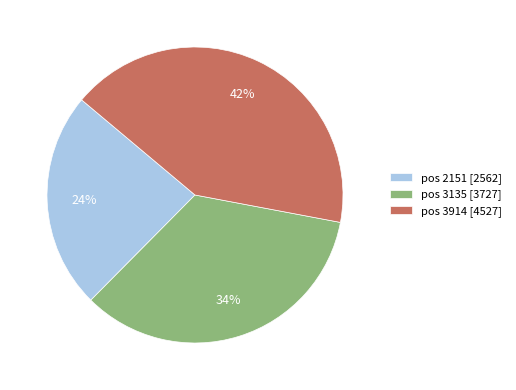

Which slice is the largest?

pos 3914 [4527]